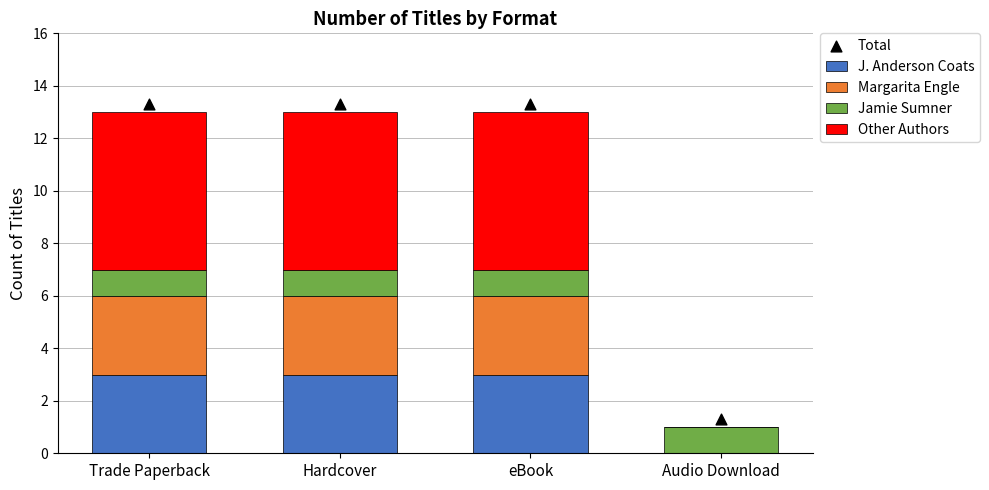

Is the value of J. Anderson Coats at eBook greater than the value of Total at eBook?

No